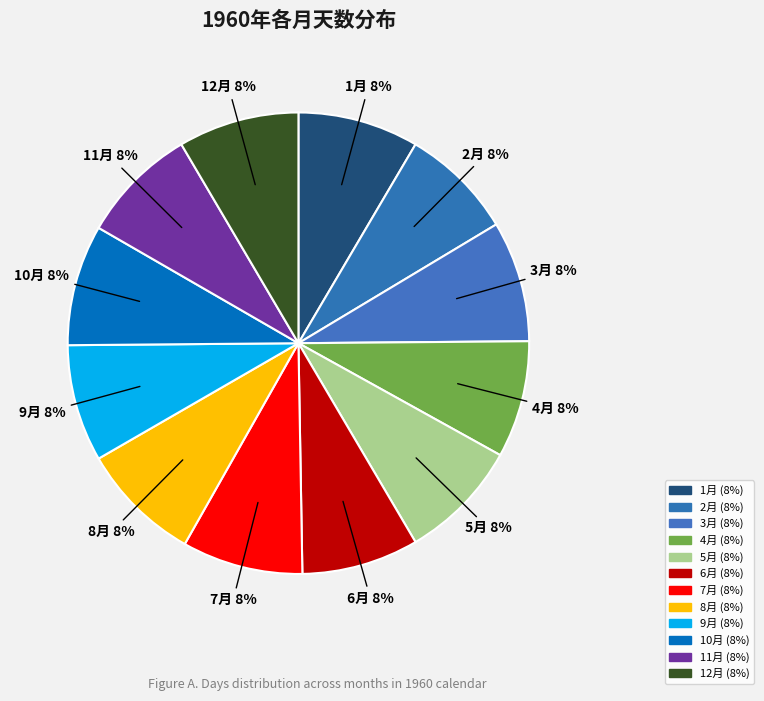

What percentage is the 11月 slice, to the nearest percent?

8%